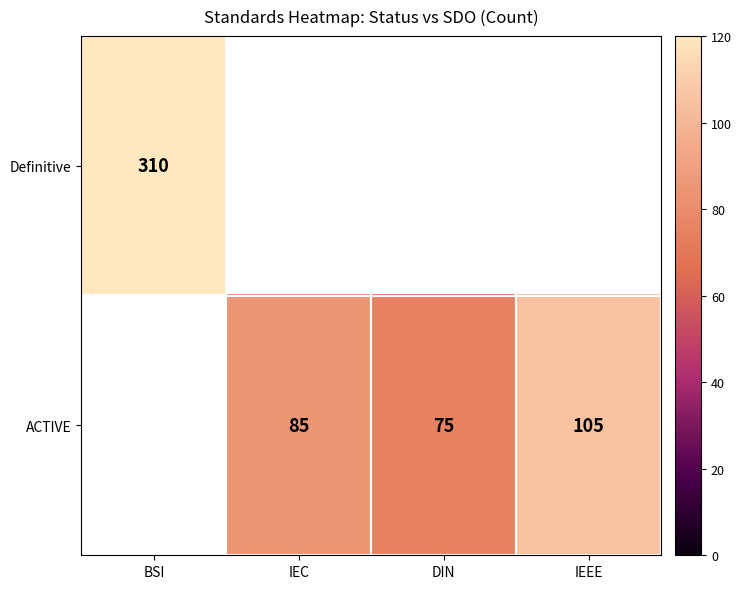

How many data points does each series have?

4